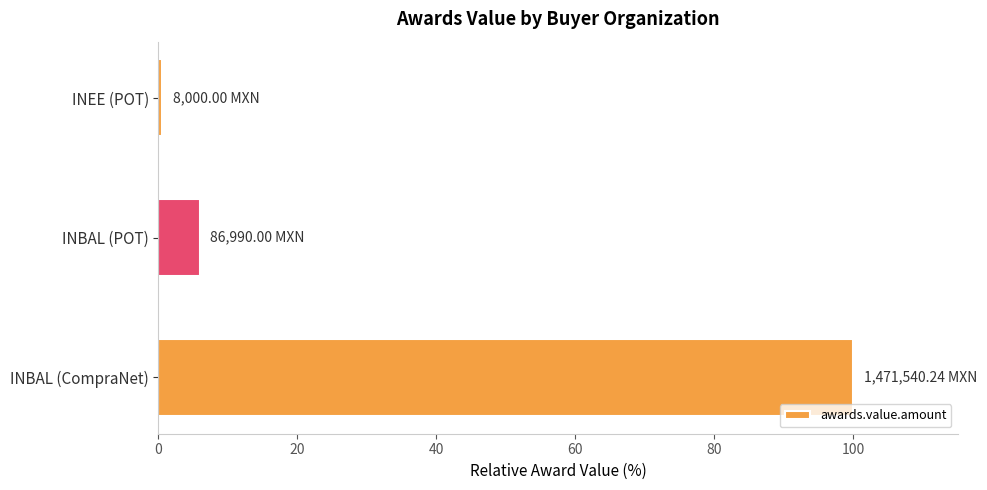

What is the average value?

35.5